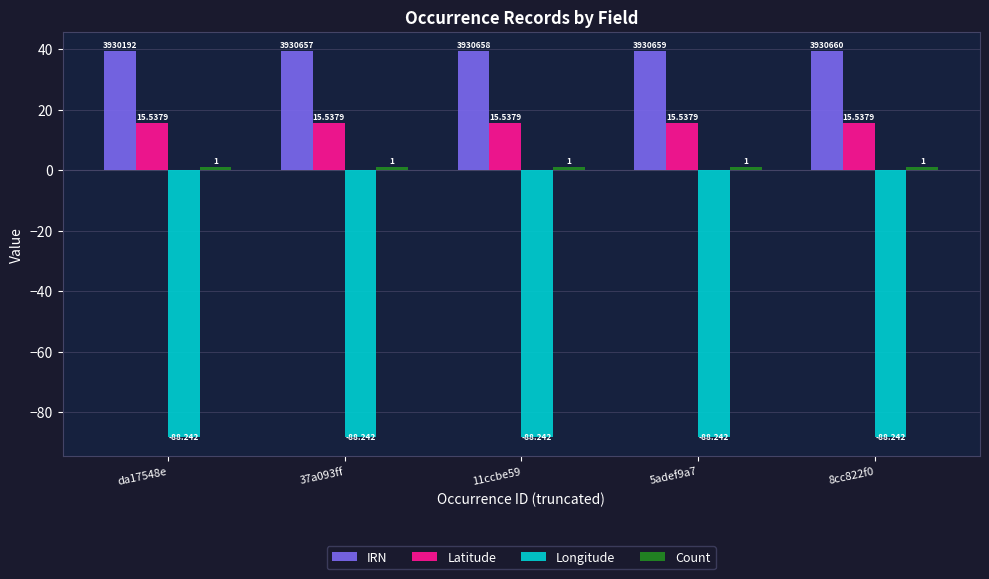

Which series has the largest range (max minus min)?

IRN